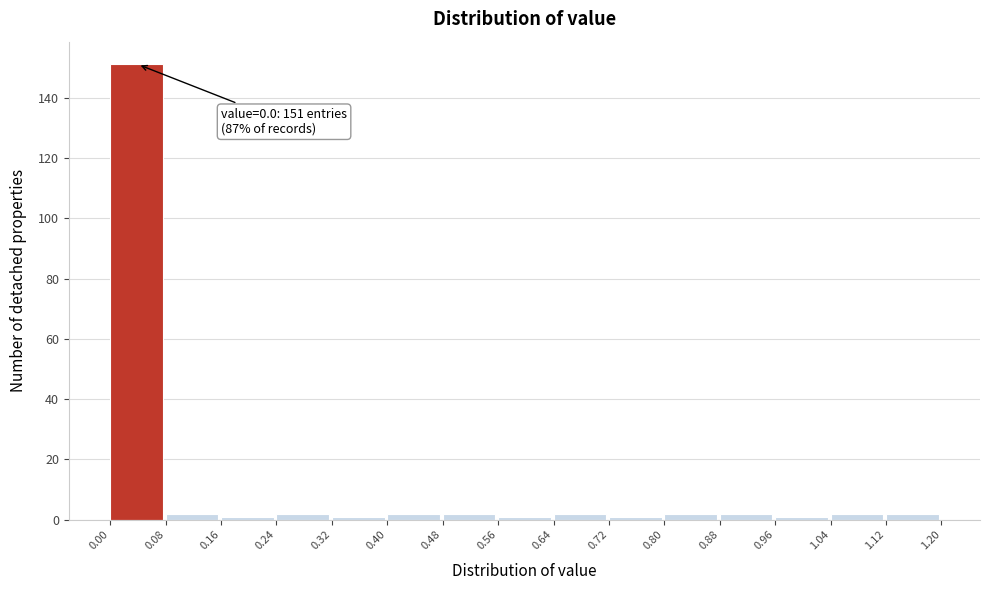

Over which range of the x-axis is the bar tallest?

0.00 to 0.08